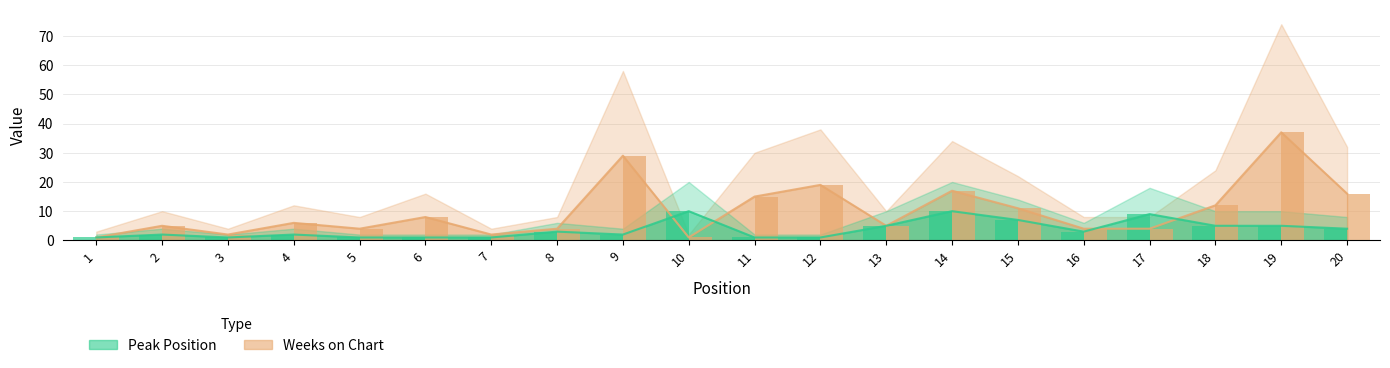

How many bars are there in each group?

2